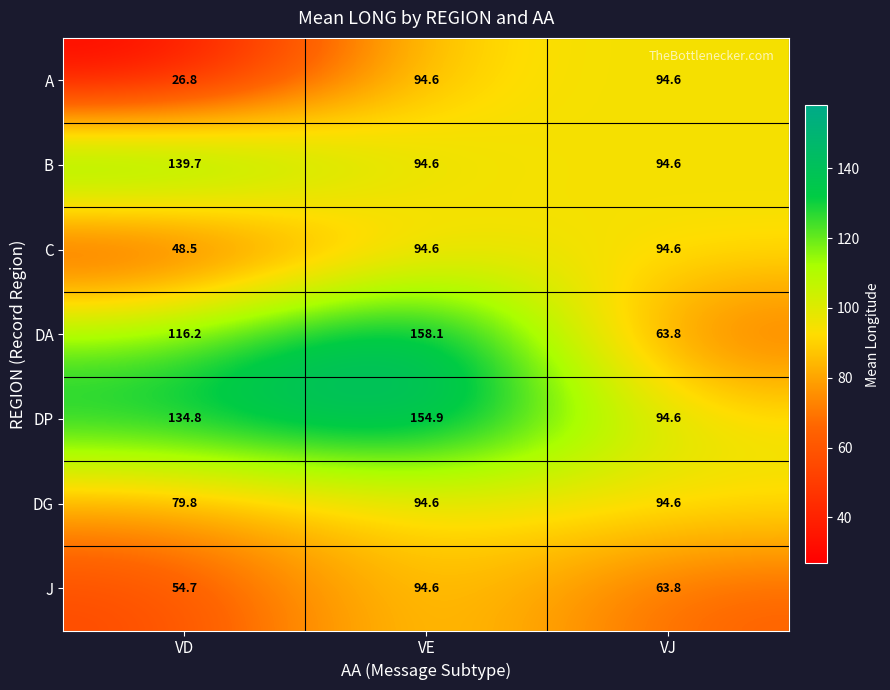

How many distinct data groups are displayed?

7